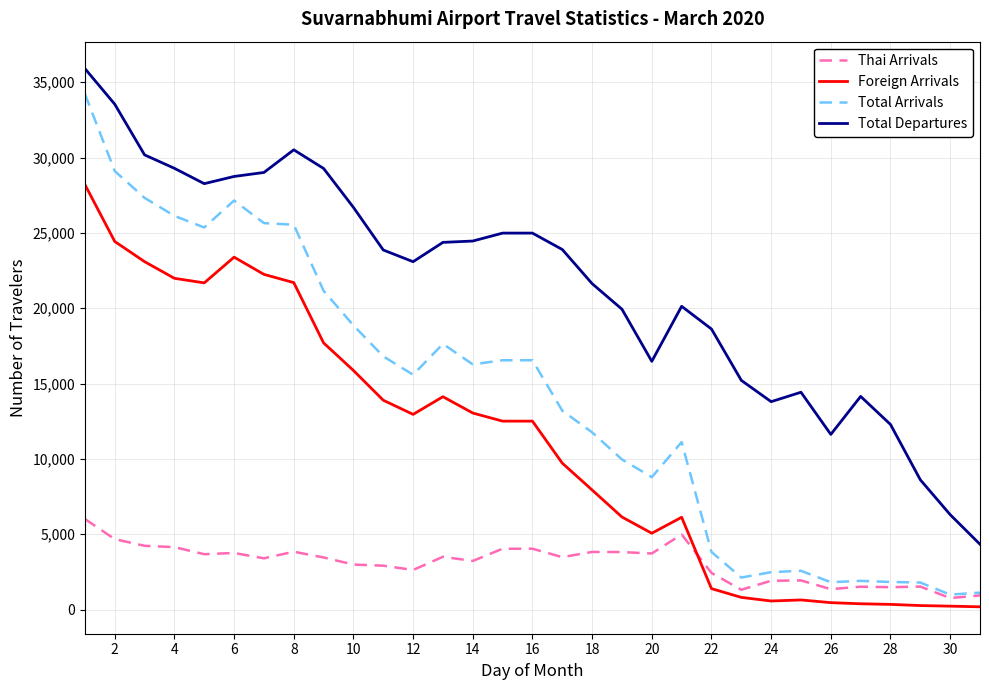

Which series has the widest spread of values?

Total Arrivals